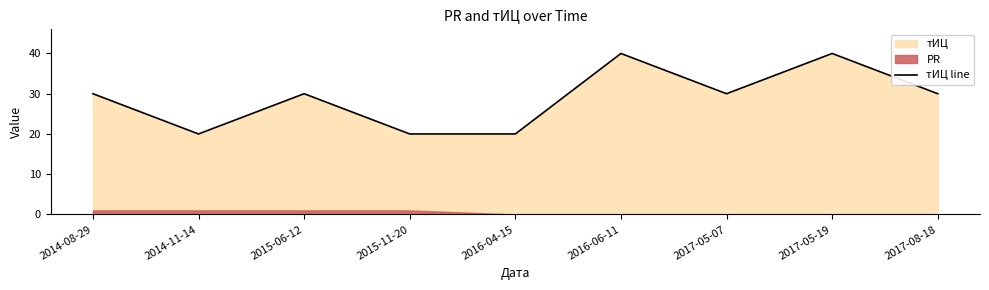

How many data points are less than 30?

3